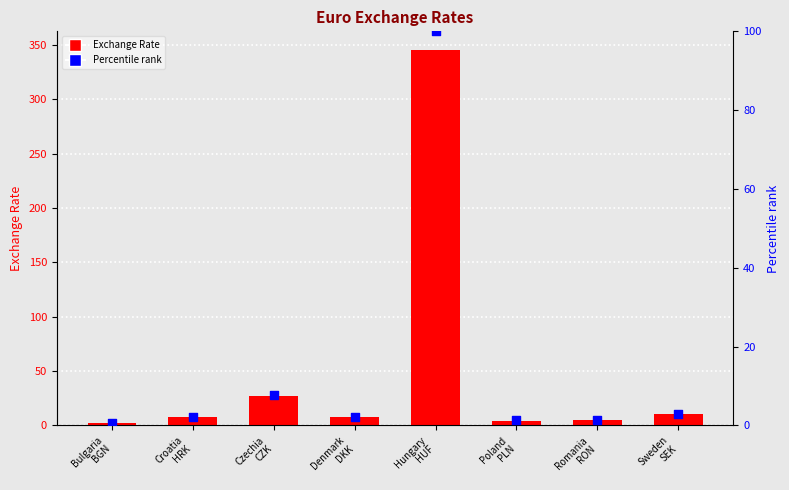

At how many categories does at least one series exceed 224?

1